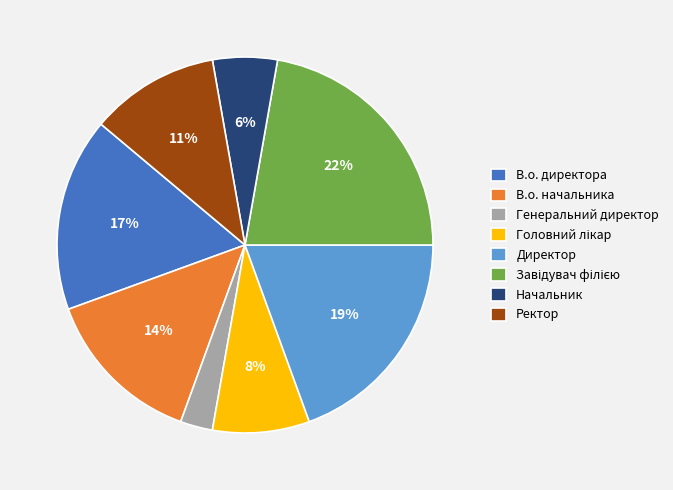

Combined, do Начальник and В.о. директора account for over 50%?

No